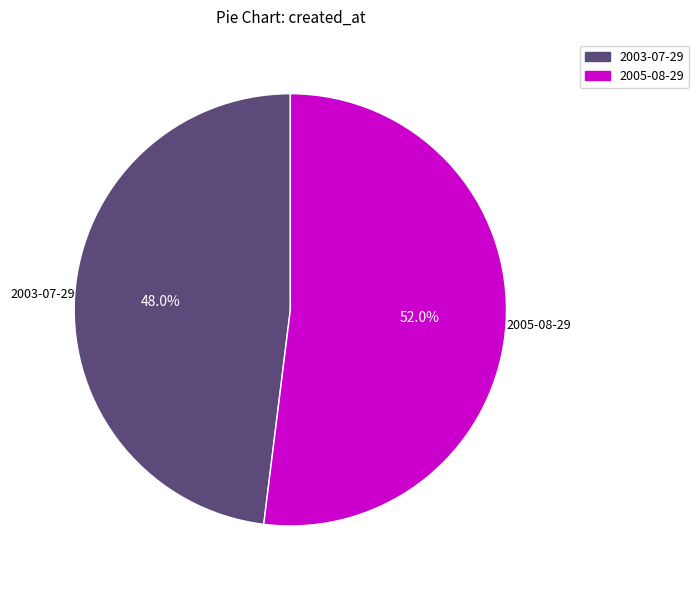

To the nearest percent, what is the difference between the 2005-08-29 and 2003-07-29 slice percentages?

4%